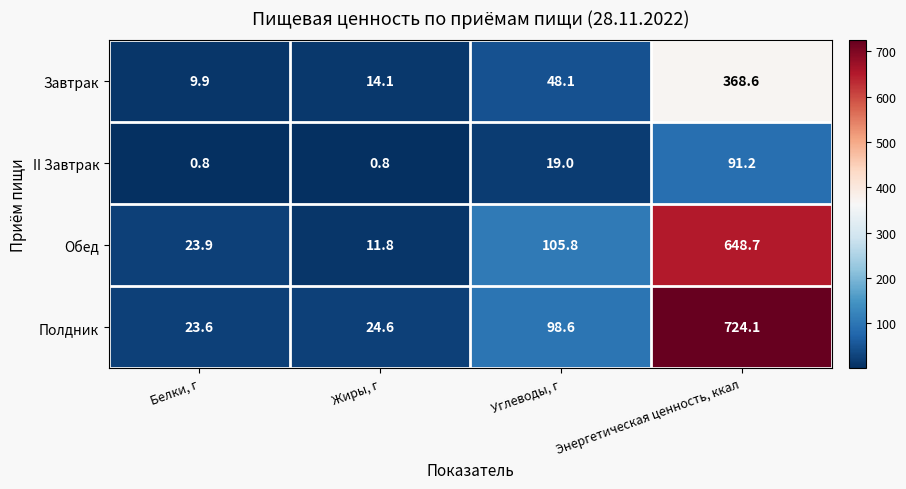

List the labels in order of Завтрак value, smallest first.

Белки, г, Жиры, г, Углеводы, г, Энергетическая ценность, ккал